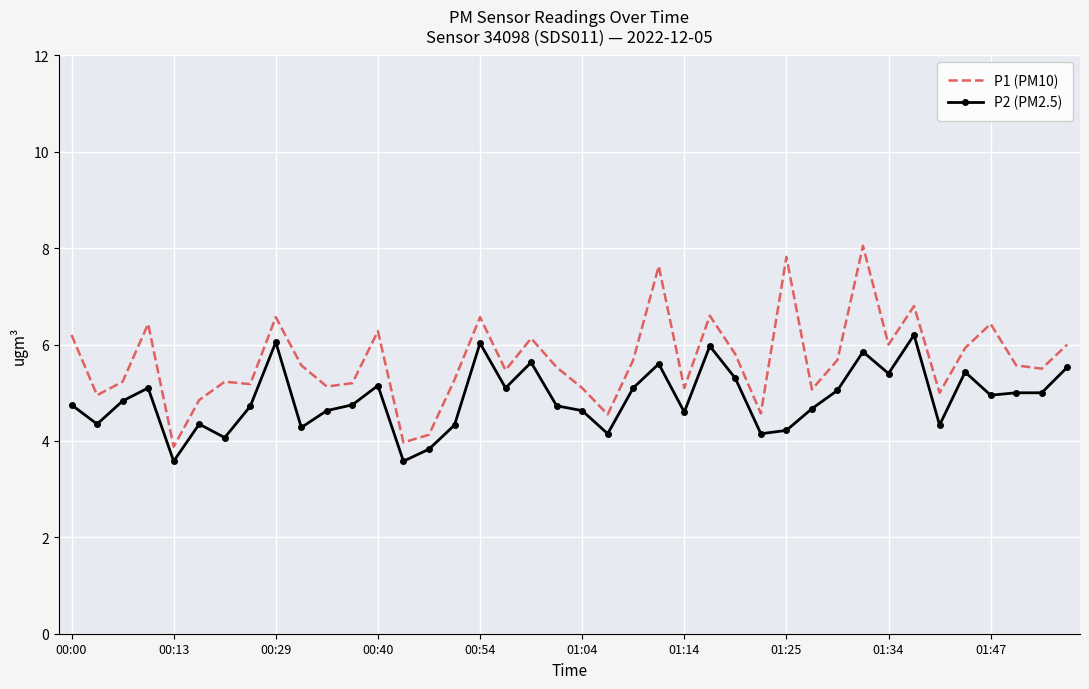

What is the minimum value shown in the chart?

3.6